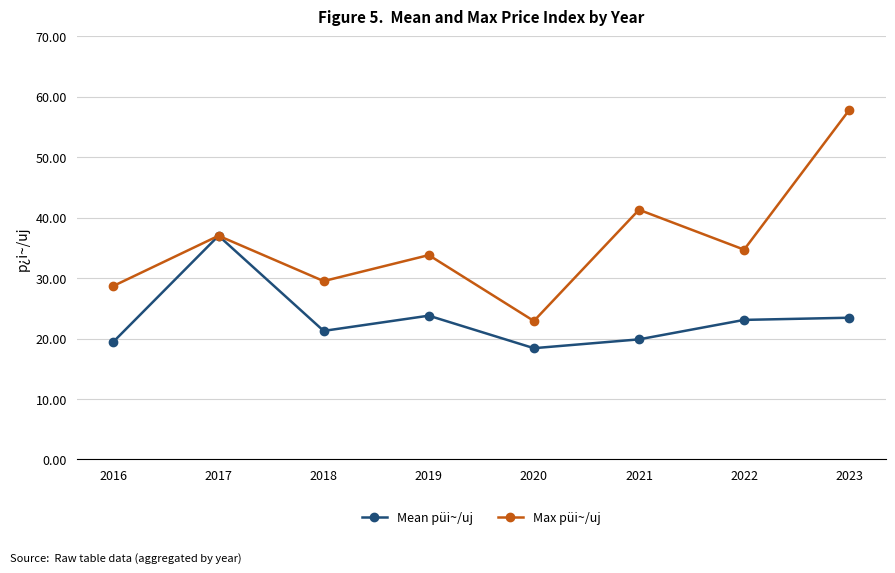

Is it true that Max püi~/uj equals 33.8 at 2019?

True